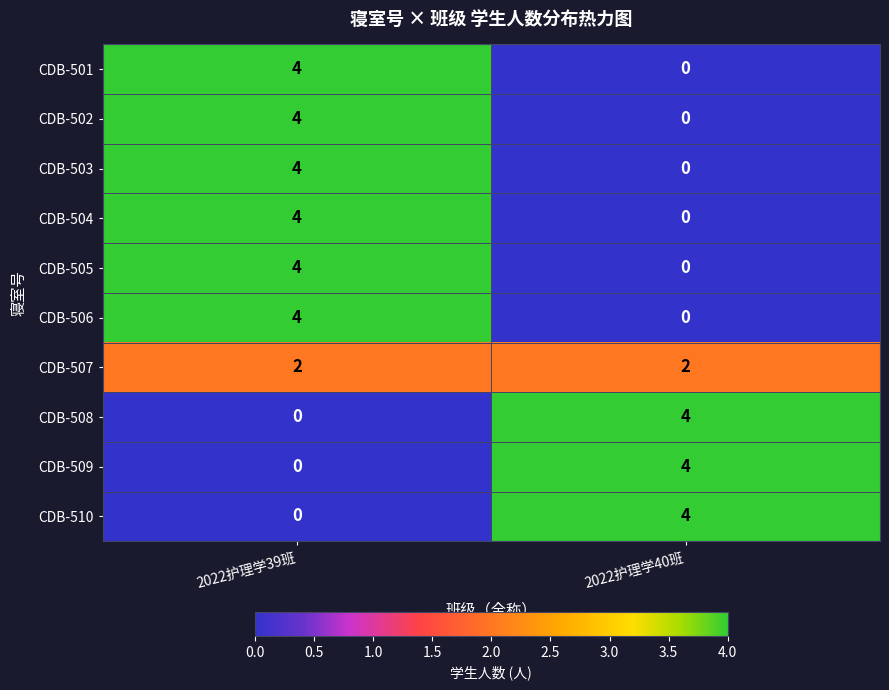

True or false: CDB-508 has a value of -2 at 2022护理学39班.

False